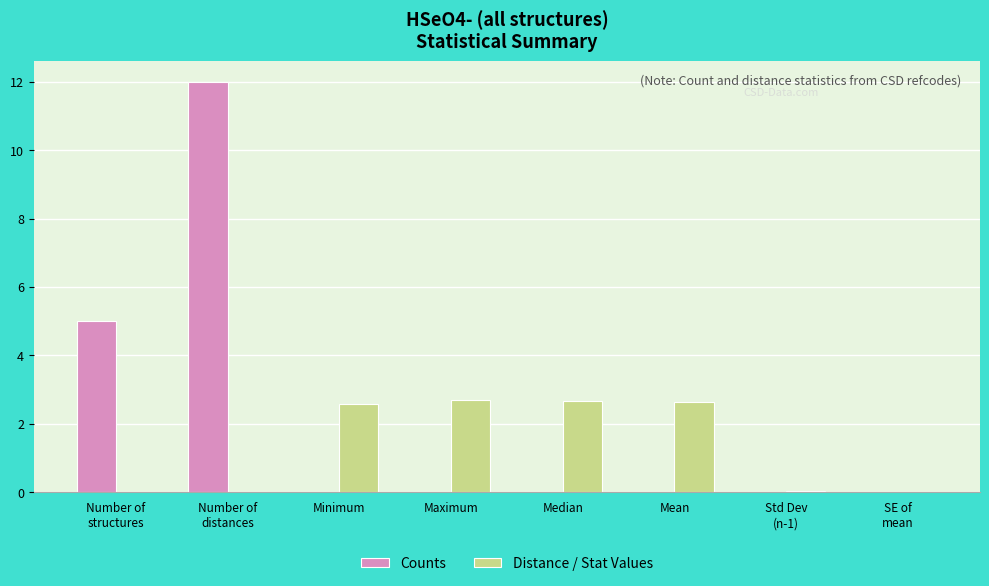

Is it true that Distance / Stat Values equals 4.1 at Median?

False